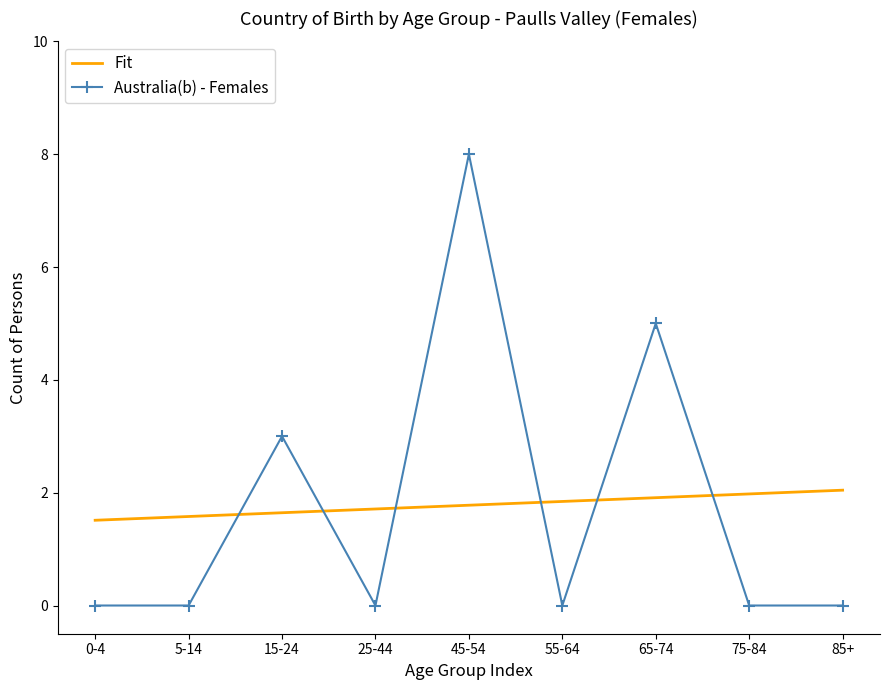

At which label does Australia(b) - Females reach its peak?

45-54